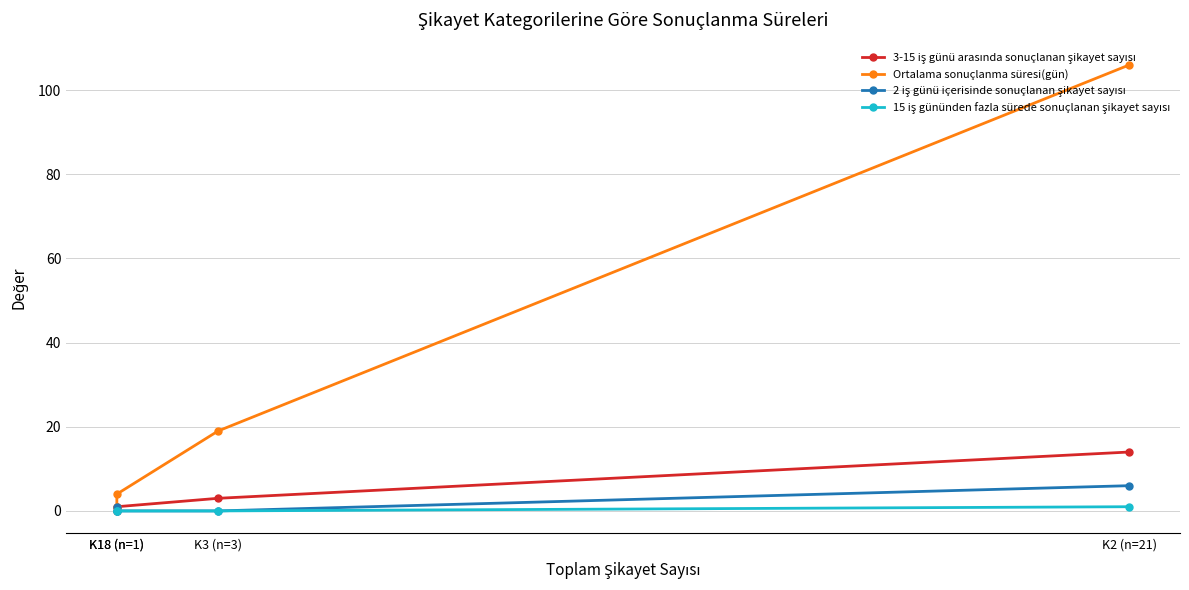

Which series has the largest range (max minus min)?

Ortalama sonuçlanma süresi(gün)